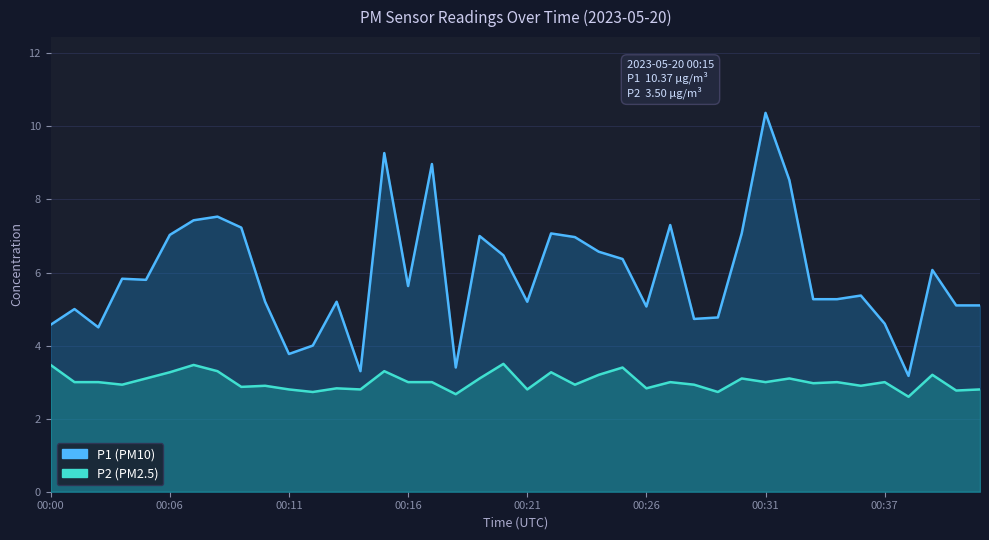

Reading right to left, what are all the values shown in this chart?

P1: 00:41=5.1	00:40=5.1	00:39=6.1	00:38=3.2	00:37=4.6	00:36=5.4	00:35=5.3	00:34=5.3	00:32=8.5	00:31=10.4	00:30=7.1	00:29=4.8	00:28=4.7	00:27=7.3	00:26=5.1	00:25=6.4	00:24=6.6	00:23=7.0	00:22=7.1	00:21=5.2	00:20=6.5	00:19=7.0	00:18=3.4	00:17=9.0	00:16=5.6	00:15=9.3	00:14=3.3	00:13=5.2	00:12=4.0	00:11=3.8	00:10=5.2	00:09=7.2	00:08=7.5	00:07=7.4	00:06=7.0	00:05=5.8	00:04=5.8	00:03=4.5	00:01=5.0	00:00=4.6
P2: 00:41=2.8	00:40=2.8	00:39=3.2	00:38=2.6	00:37=3.0	00:36=2.9	00:35=3.0	00:34=3.0	00:32=3.1	00:31=3.0	00:30=3.1	00:29=2.7	00:28=2.9	00:27=3.0	00:26=2.8	00:25=3.4	00:24=3.2	00:23=2.9	00:22=3.3	00:21=2.8	00:20=3.5	00:19=3.1	00:18=2.7	00:17=3.0	00:16=3.0	00:15=3.3	00:14=2.8	00:13=2.8	00:12=2.7	00:11=2.8	00:10=2.9	00:09=2.9	00:08=3.3	00:07=3.5	00:06=3.3	00:05=3.1	00:04=2.9	00:03=3.0	00:01=3.0	00:00=3.5